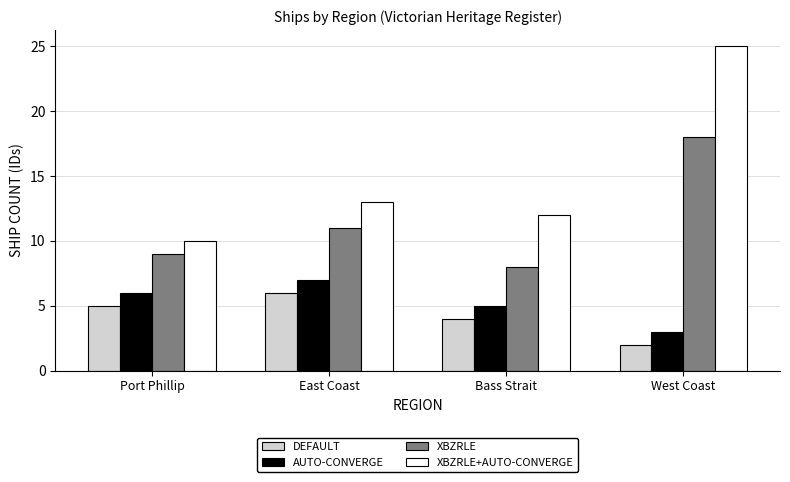

Which category has the lowest value in the DEFAULT series?

West Coast